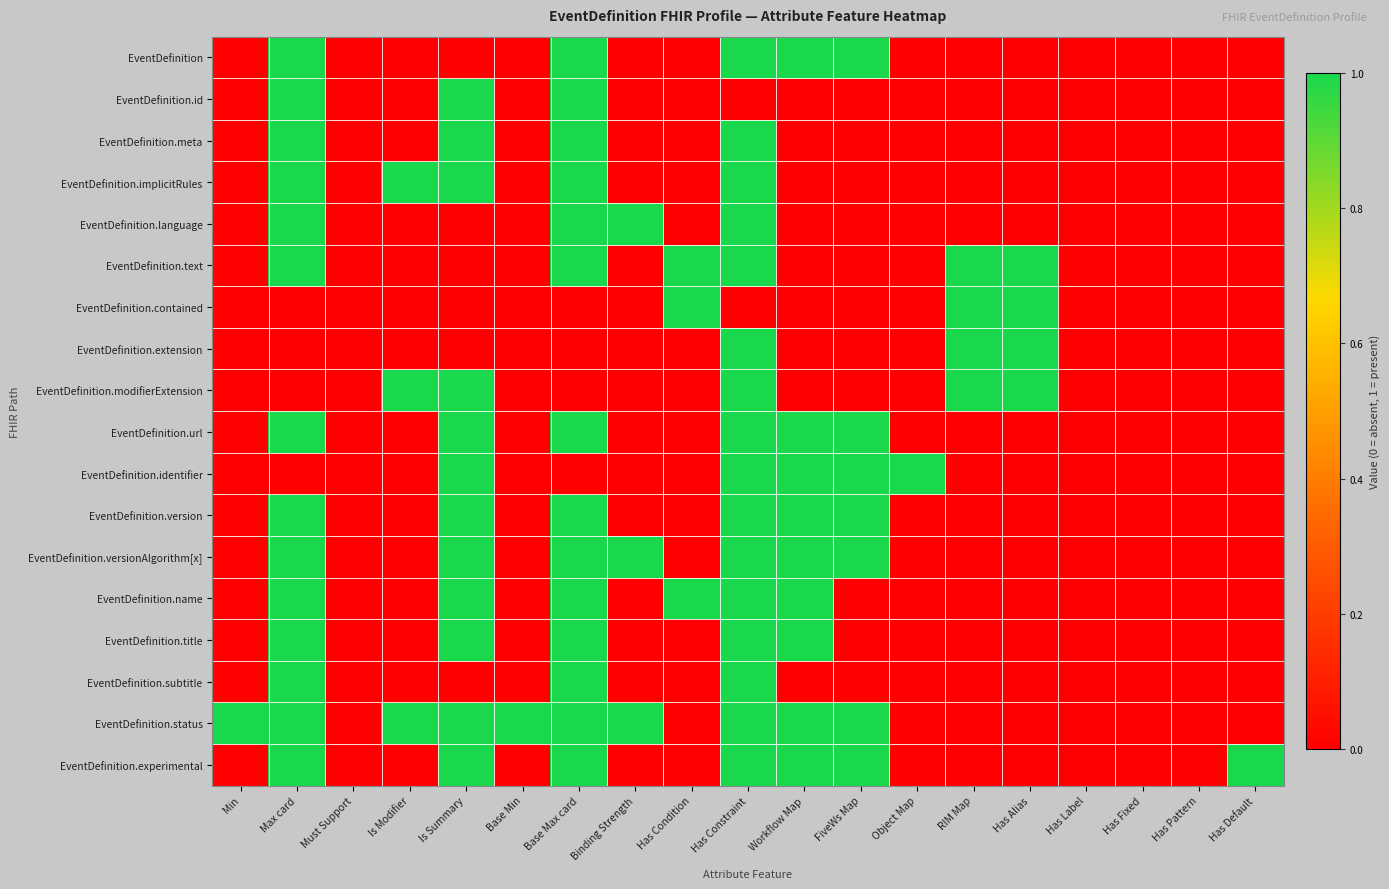

What is the total value across all series at Is Modifier?

3